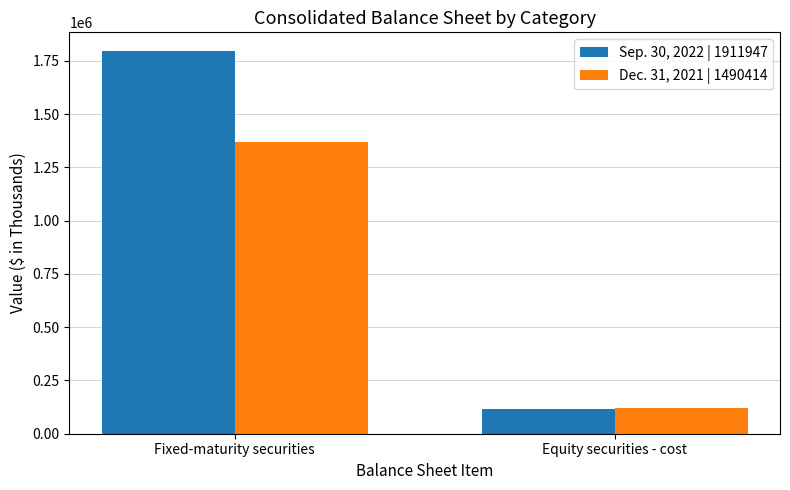

Is the value of Dec. 31, 2021 | 1490414 at Fixed-maturity securities greater than the value of Sep. 30, 2022 | 1911947 at Fixed-maturity securities?

No